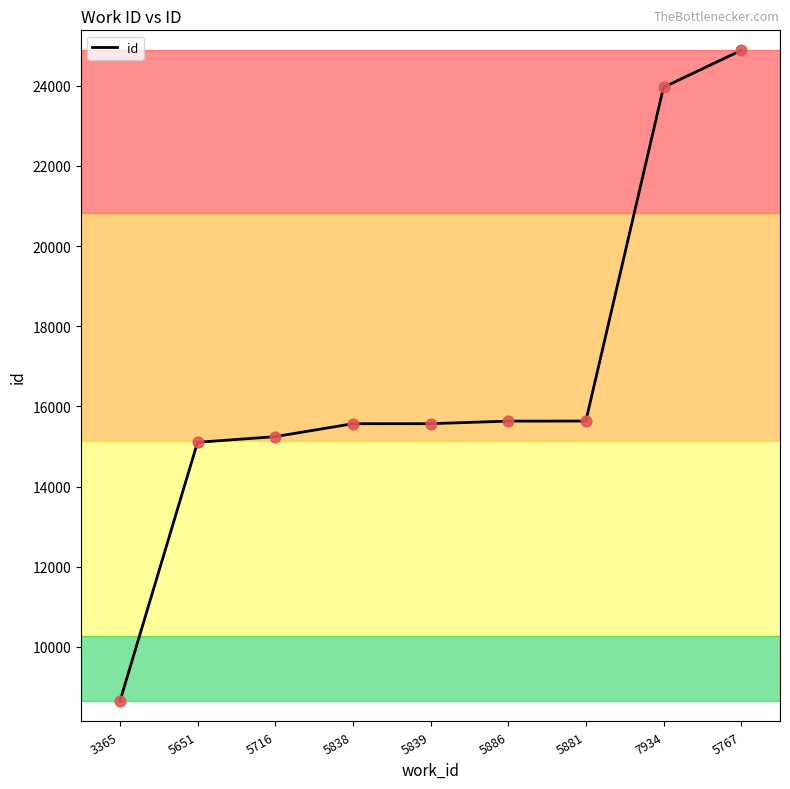

Between 5716 and 7934, which is larger?

7934